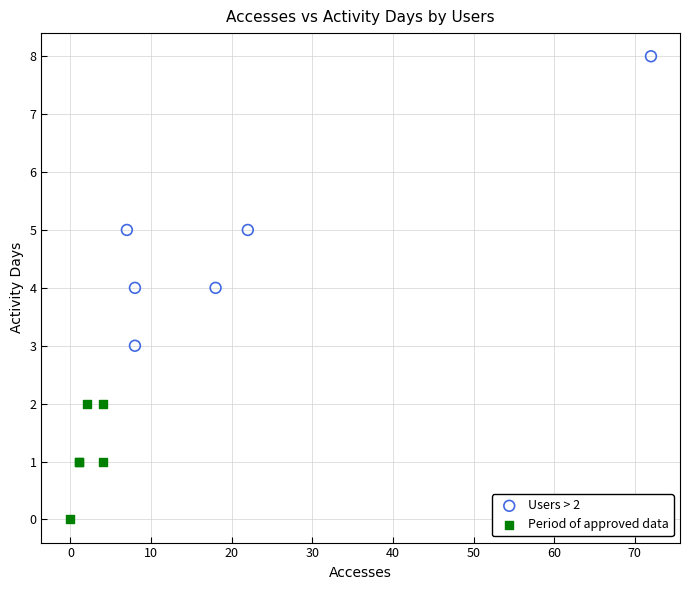

Which series reaches the minimum Y coordinate?

Period of approved data